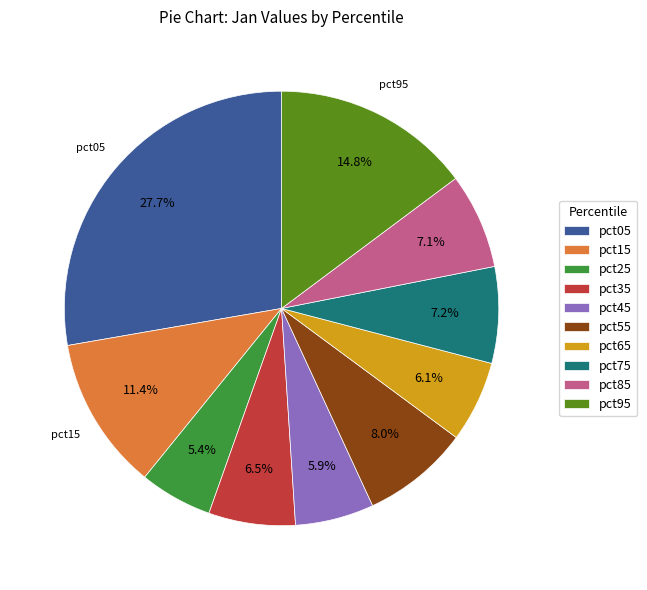

Between pct75 and pct25, which is larger?

pct75